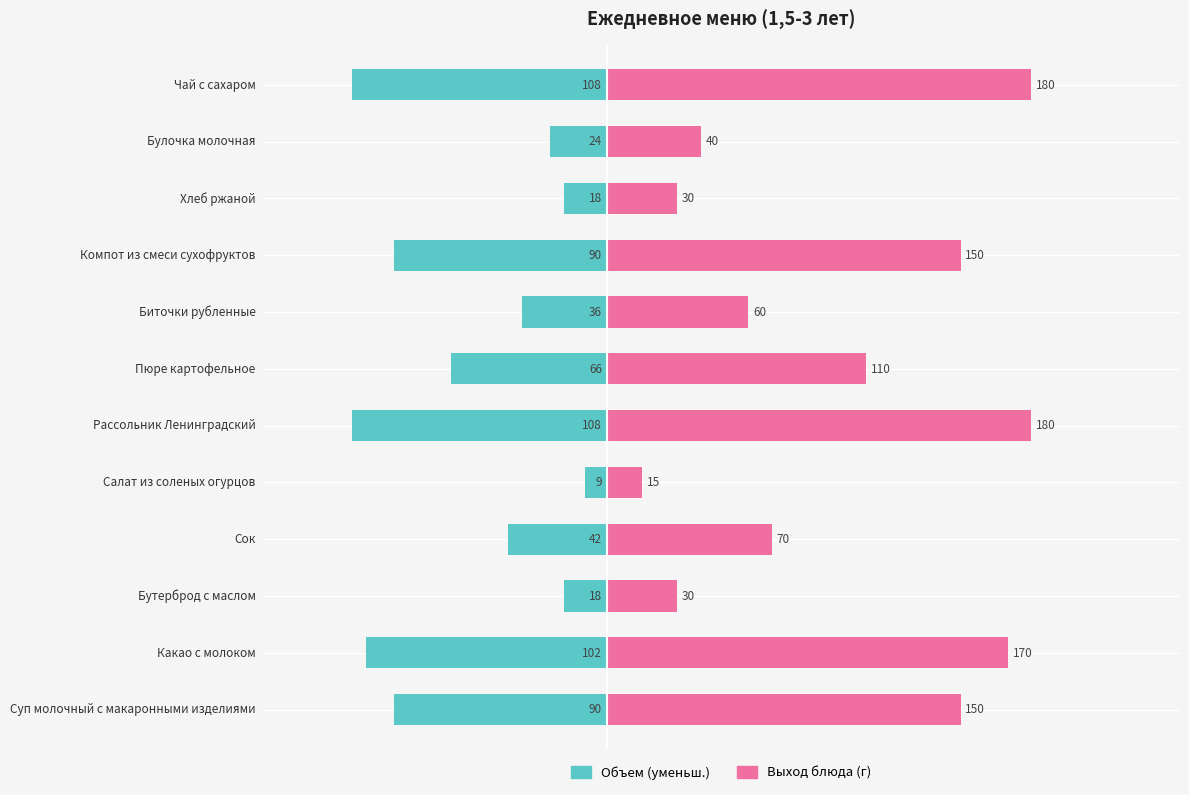

Which series has the widest spread of values?

Выход блюда (г)